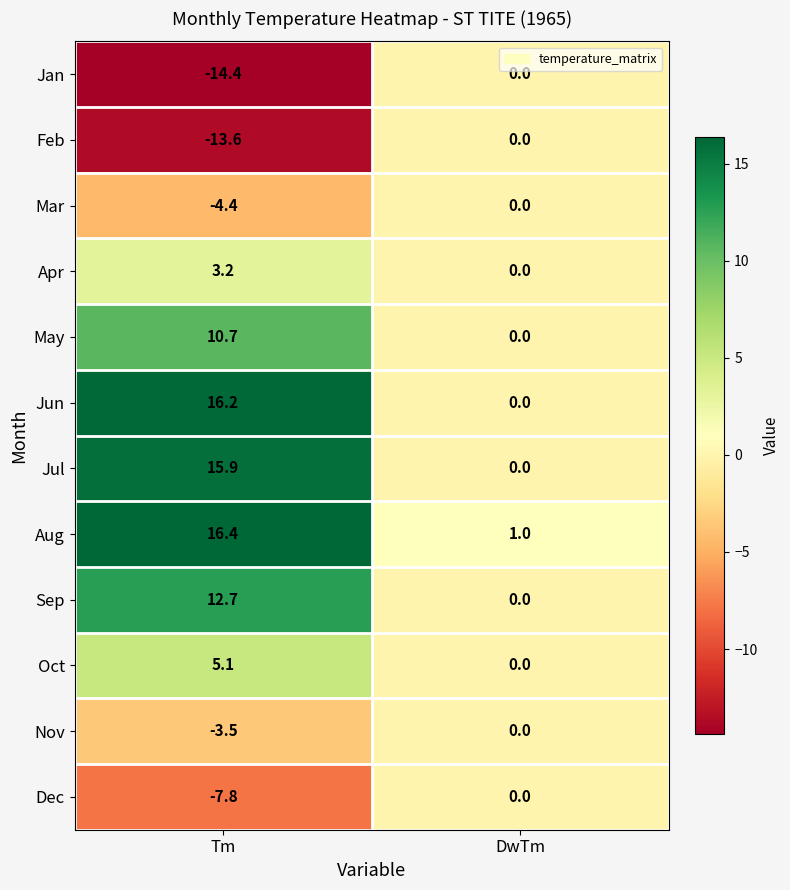

Which series has the widest spread of values?

Jun